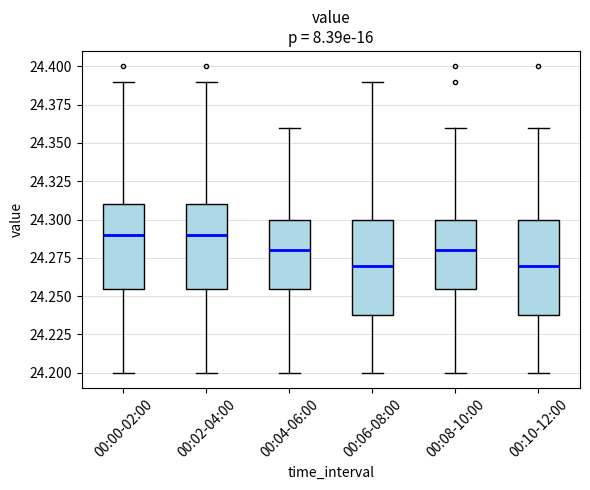

Reading left to right, read every box against the y-axis: the position of its median line, the range the box covers, and the ends of its whiskers. The values are not printed on the chart, so give them approximately, as read against the axis.

00:00-02:00: median 24.290, box 24.255 to 24.310, whiskers 24.200 to 24.390
00:02-04:00: median 24.290, box 24.255 to 24.310, whiskers 24.200 to 24.390
00:04-06:00: median 24.280, box 24.255 to 24.300, whiskers 24.200 to 24.360
00:06-08:00: median 24.270, box 24.240 to 24.300, whiskers 24.200 to 24.390
00:08-10:00: median 24.280, box 24.255 to 24.300, whiskers 24.200 to 24.360
00:10-12:00: median 24.270, box 24.240 to 24.300, whiskers 24.200 to 24.360